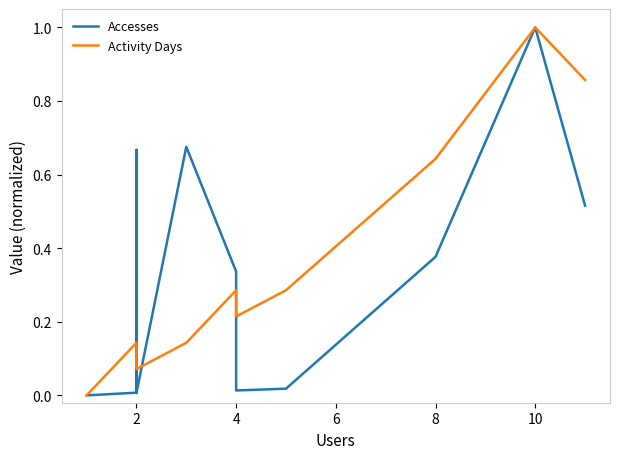

How many lines are shown in the chart?

2